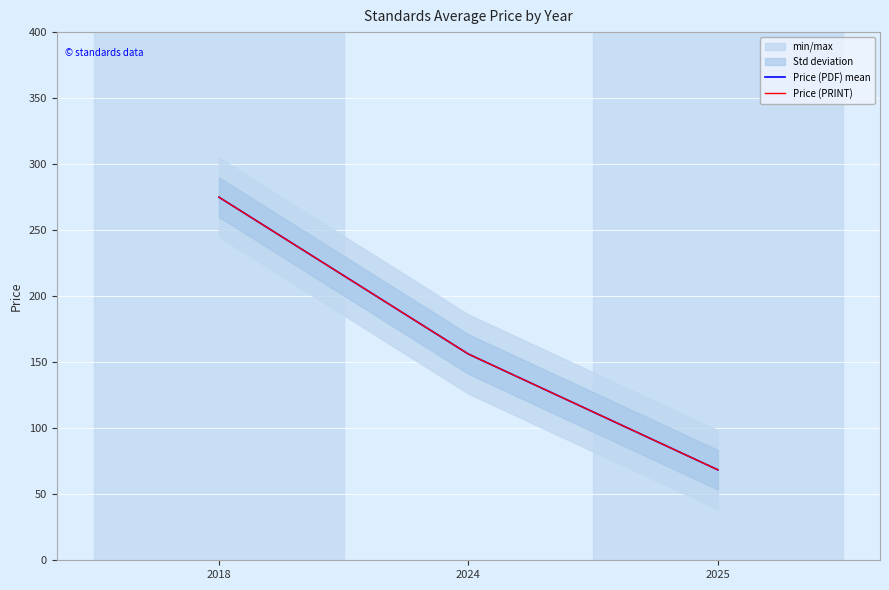

Reading left to right, what are all the values shown in this chart?

Price (PDF) mean: 275.0	156.2	68.5
Price (PRINT): 275.0	156.2	68.5